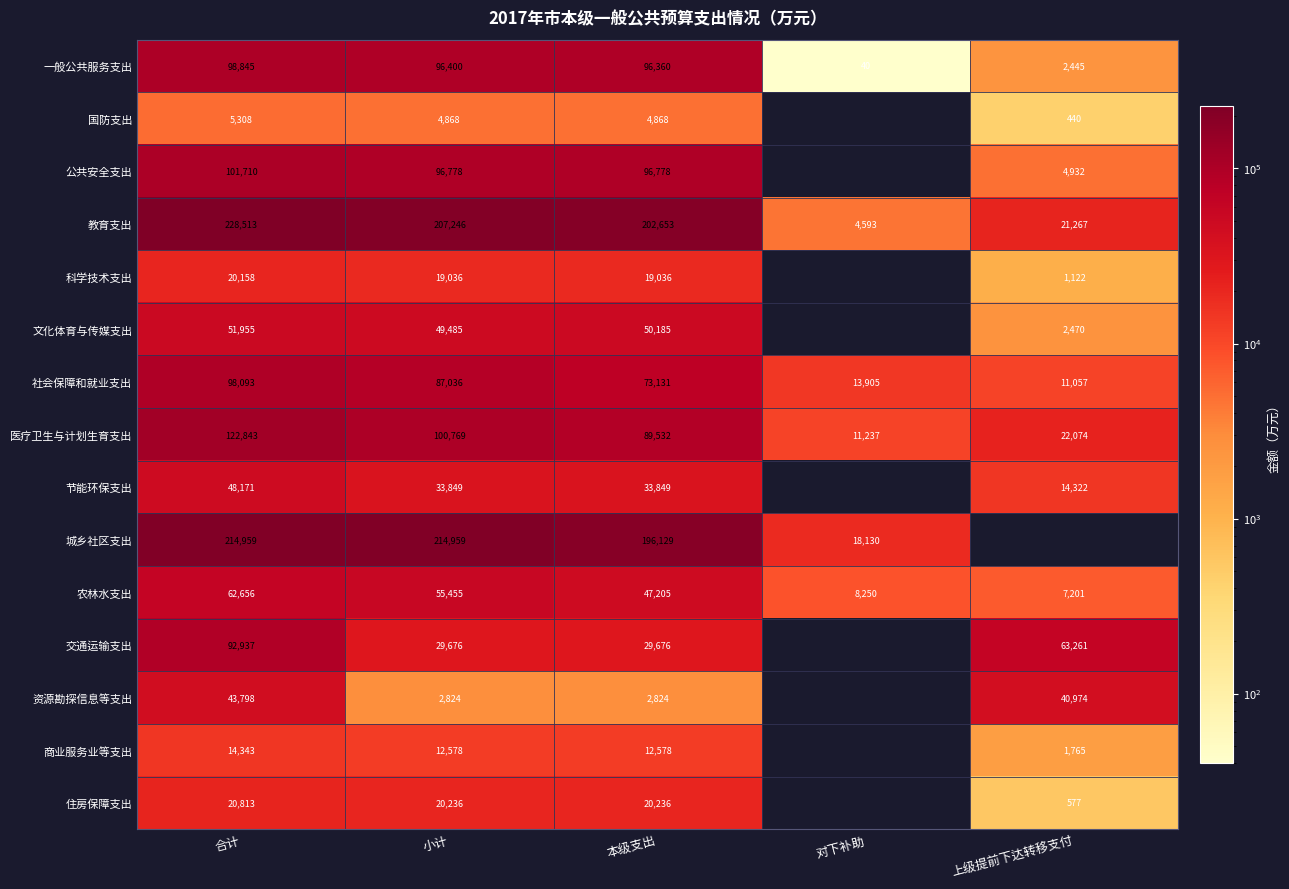

The 教育支出 series shows 202653 at 本级支出. True or false?

True